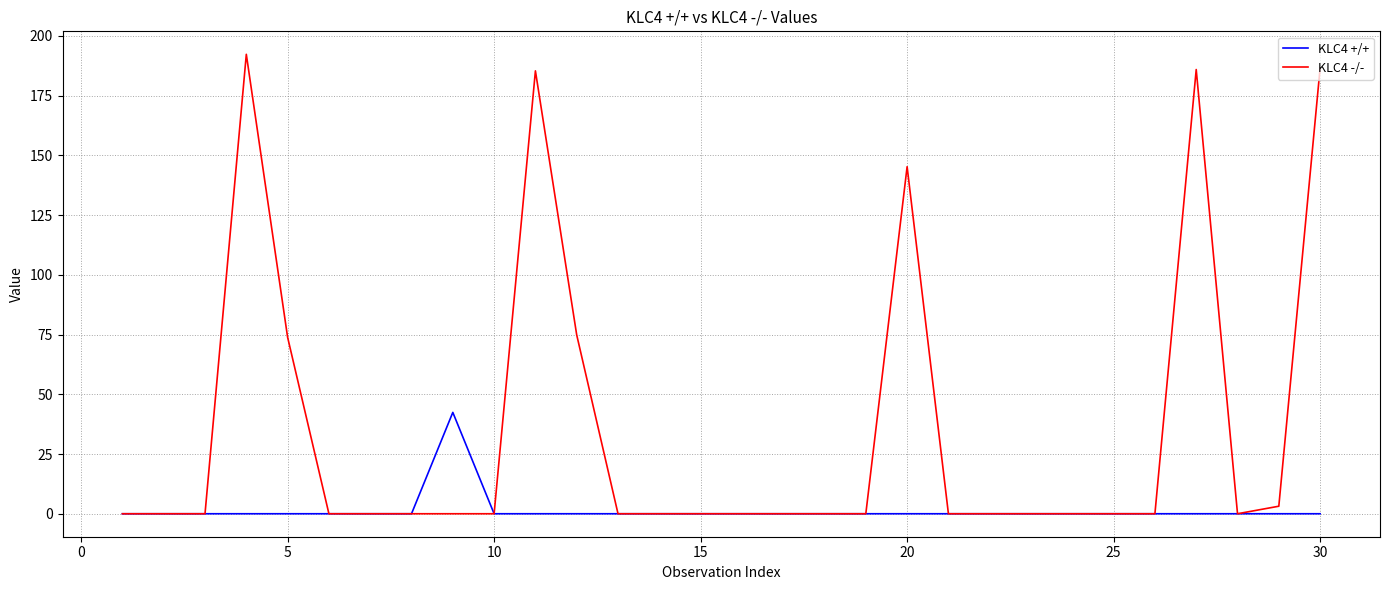

What is the maximum value for KLC4 +/+?

42.4